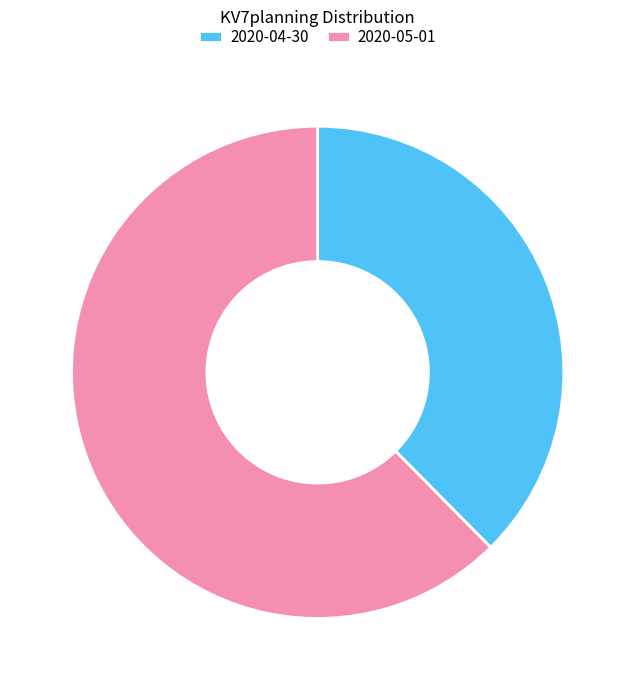

Between 2020-04-30 and 2020-05-01, which is larger?

2020-05-01